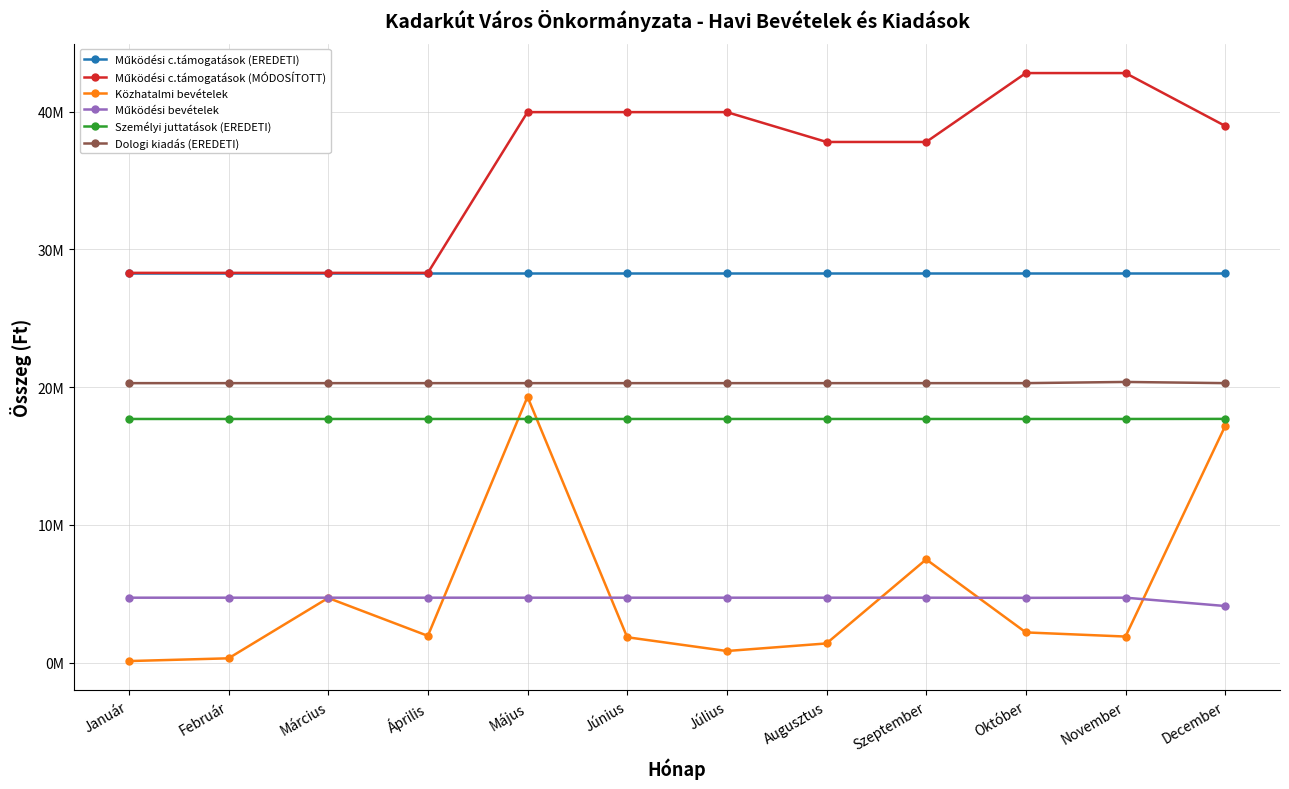

Between which two adjacent categories do Működési bevételek and Közhatalmi bevételek first intersect?

Április and Május